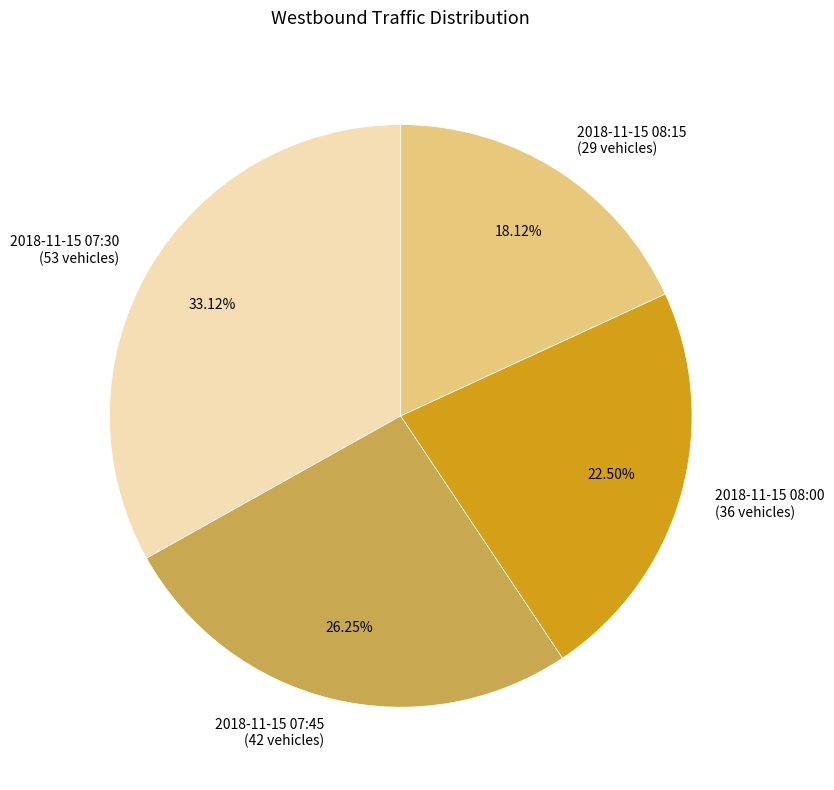

To the nearest percent, what is the difference between the 2018-11-15 08:15 and 2018-11-15 07:45 slice percentages?

8%